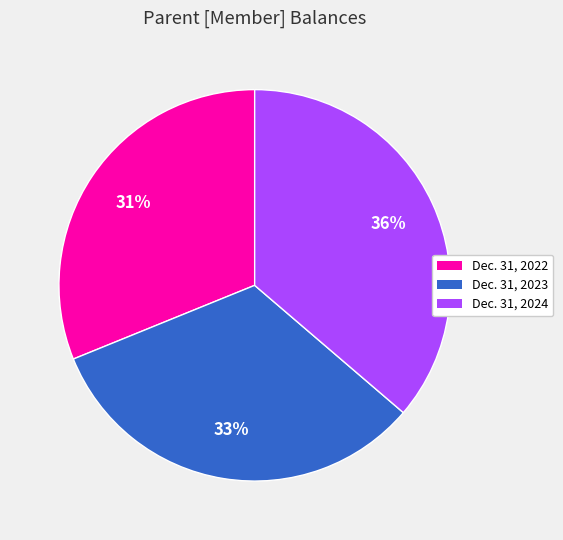

To the nearest percent, what percentage of the pie is Dec. 31, 2023?

33%